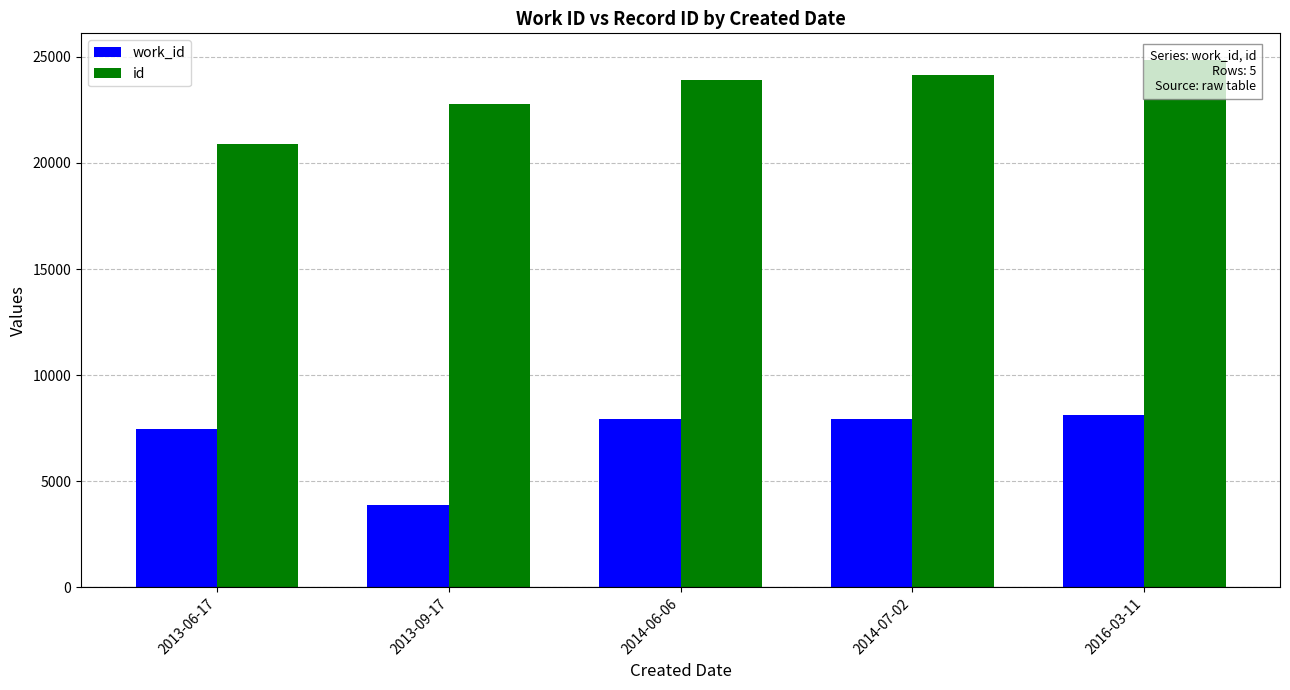

Reading left to right, what are all the values shown in this chart?

work_id: 2013-06-17=7468	2013-09-17=3866	2014-06-06=7926	2014-07-02=7957	2016-03-11=8131
id: 2013-06-17=20893	2013-09-17=22773	2014-06-06=23929	2014-07-02=24130	2016-03-11=24866